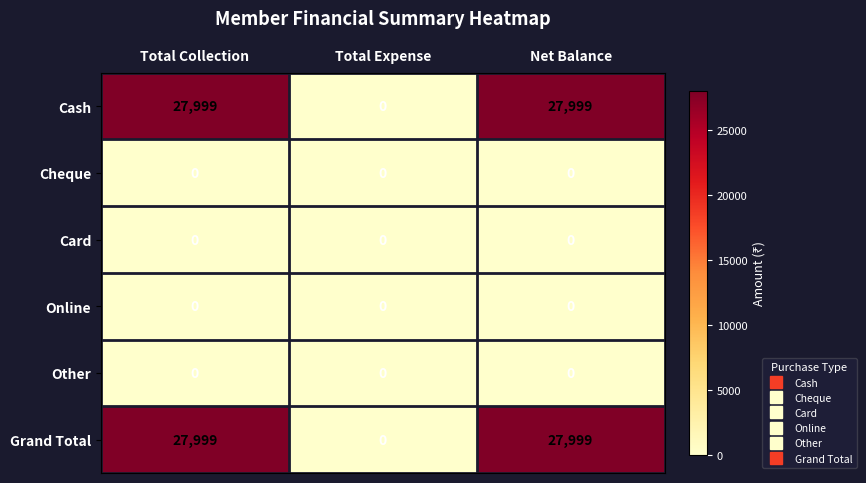

What is the total value across all series at Net Balance?

55998